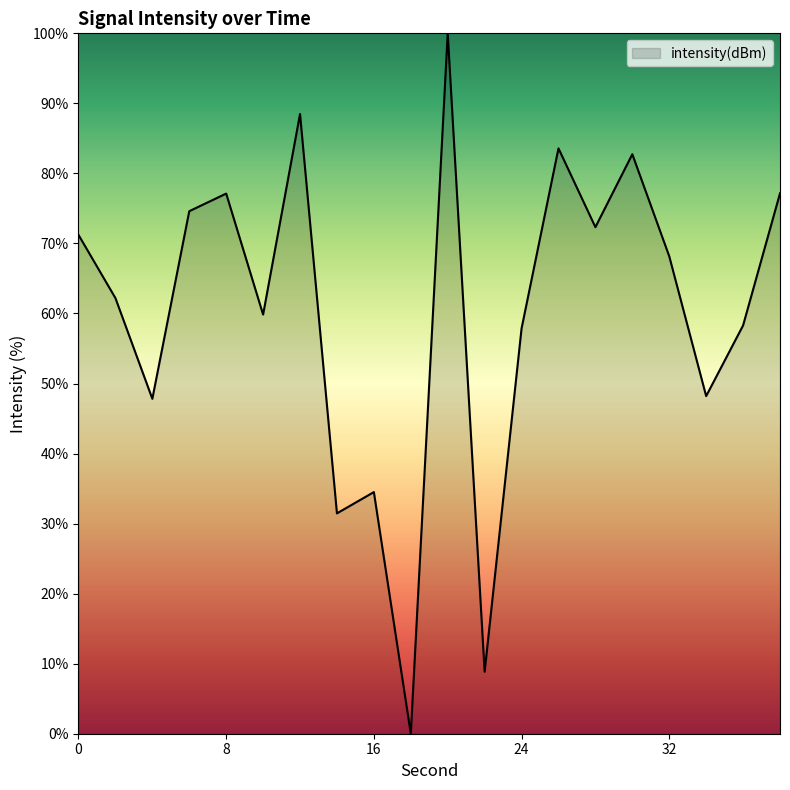

How many lines are shown in the chart?

1